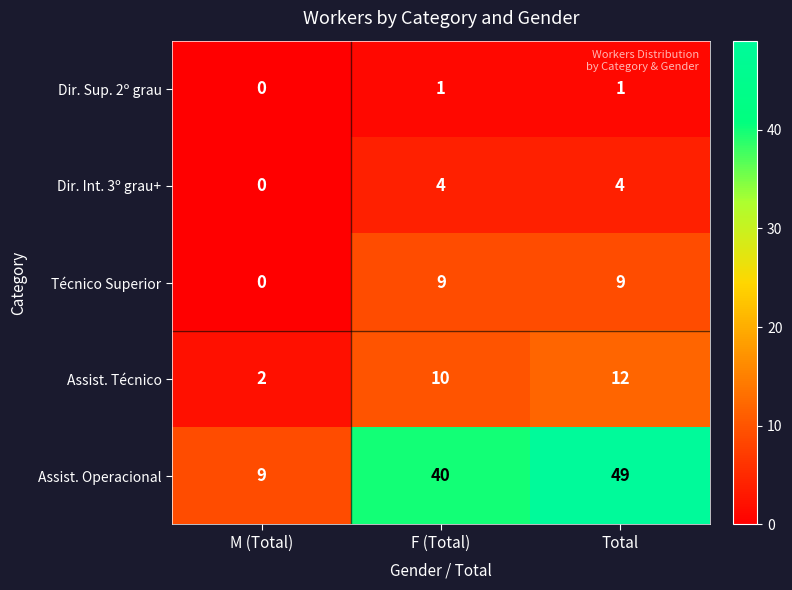

Rank the series at Total from lowest to highest value.

Dir. Sup. 2º grau, Dir. Int. 3º grau+, Técnico Superior, Assist. Técnico, Assist. Operacional